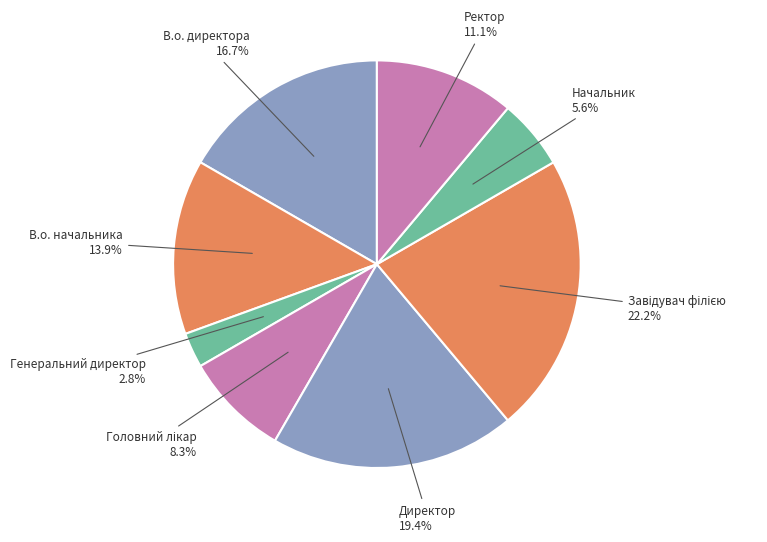

To the nearest percent, what percentage of the pie is В.о. начальника?

14%